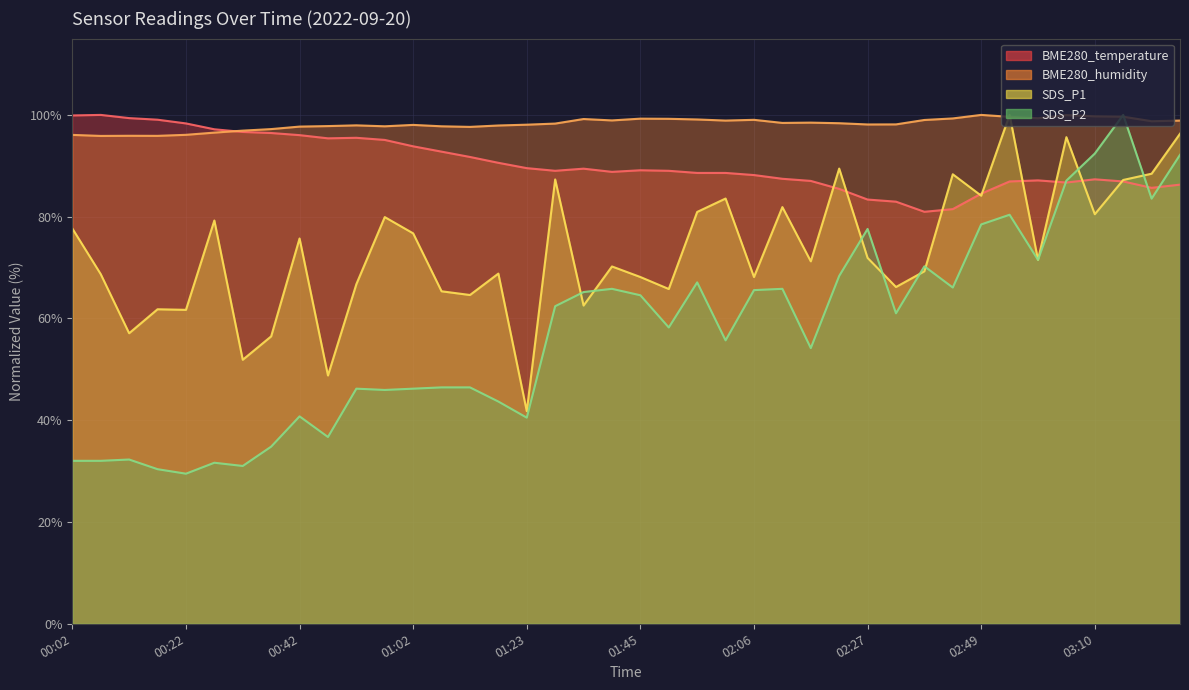

True or false: BME280_temperature and BME280_humidity cross at least once.

True